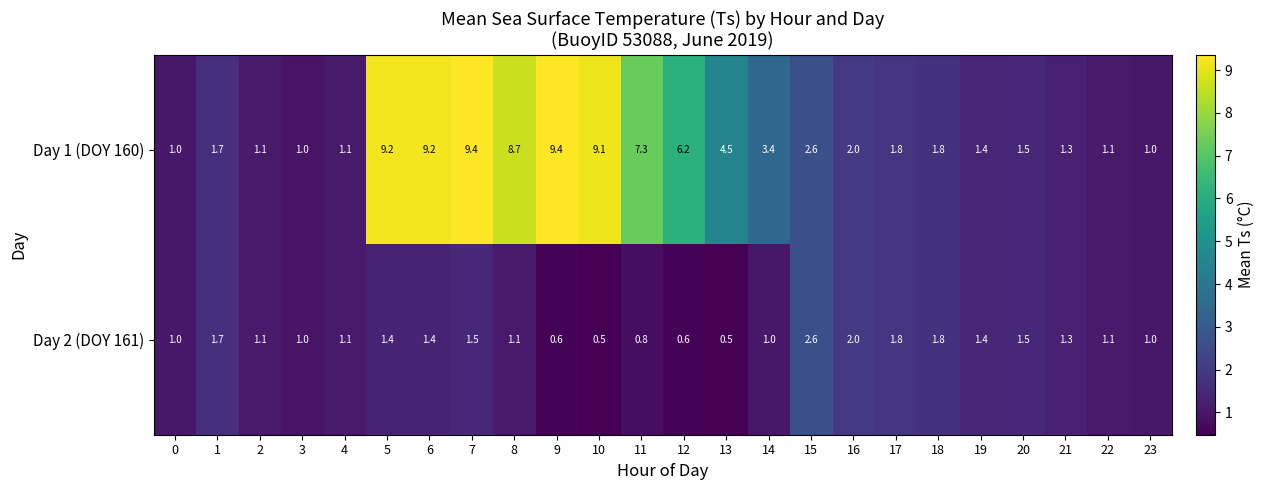

Rank the series by their average value, from lowest to highest.

Day 2 (DOY 161), Day 1 (DOY 160)